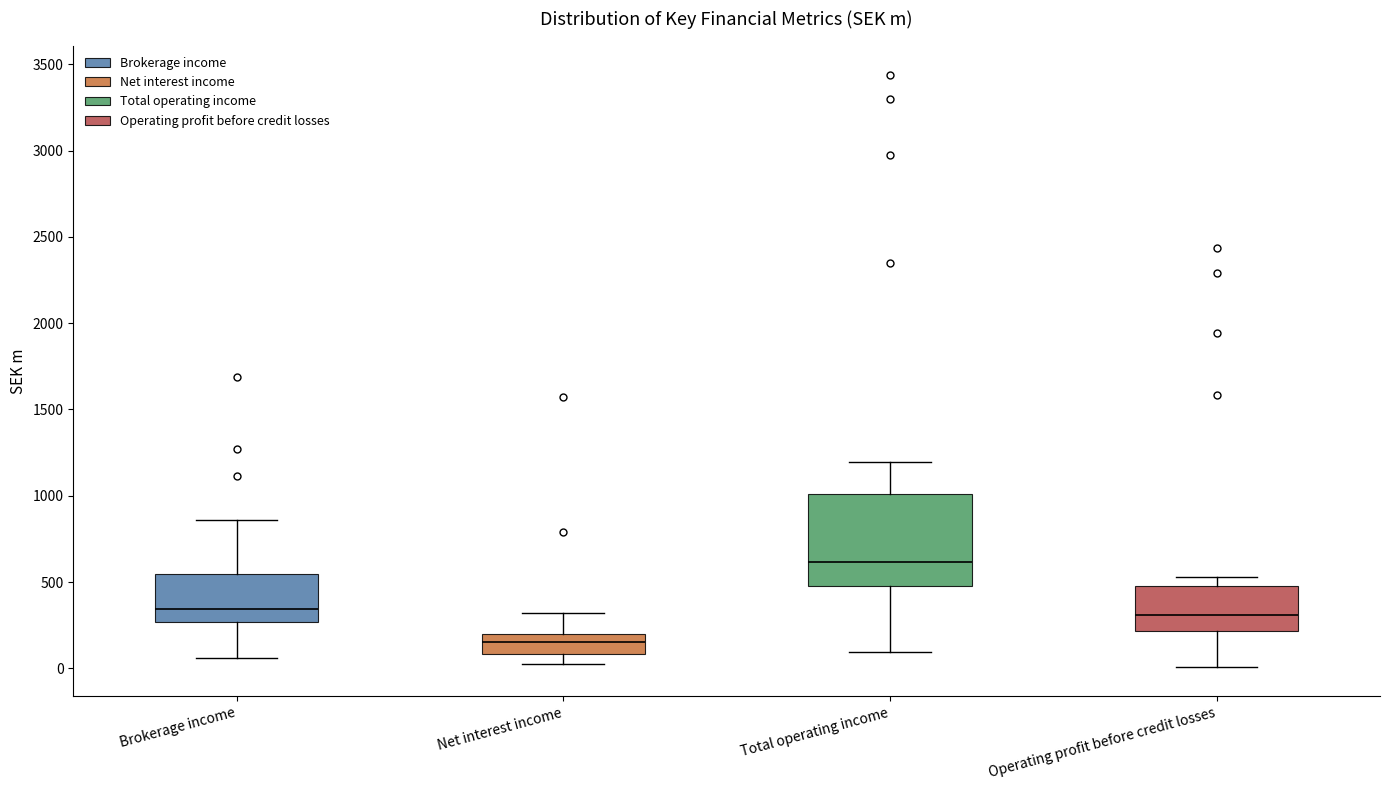

Which box is the tallest, from its lower edge to its upper edge?

Total operating income